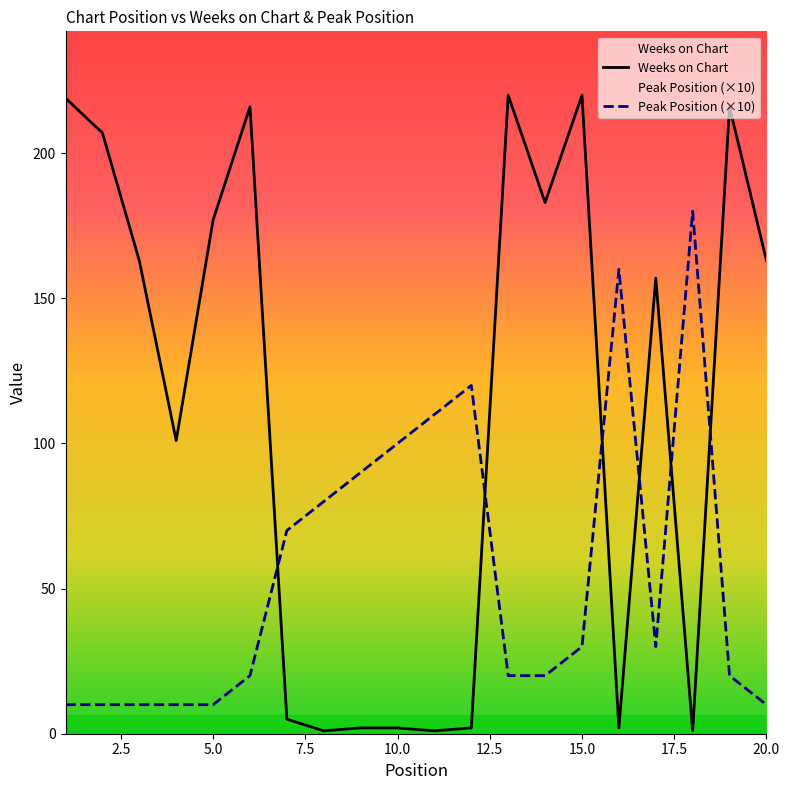

What is the maximum value shown in the chart?

220